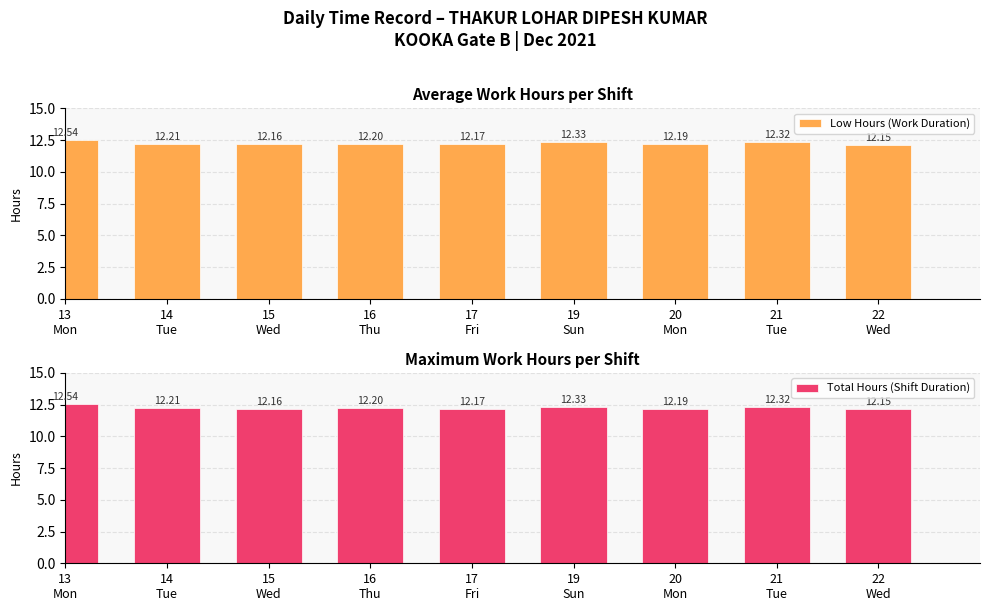

What is the average value of the Low Hours (Work Duration) series?

12.3